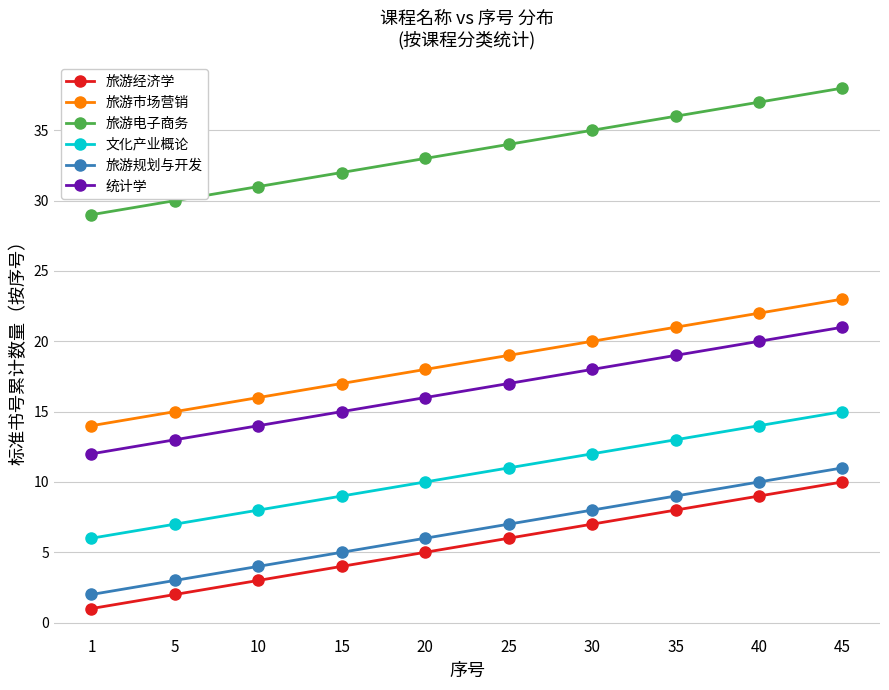

At which category does the chart reach its minimum across all series?

1